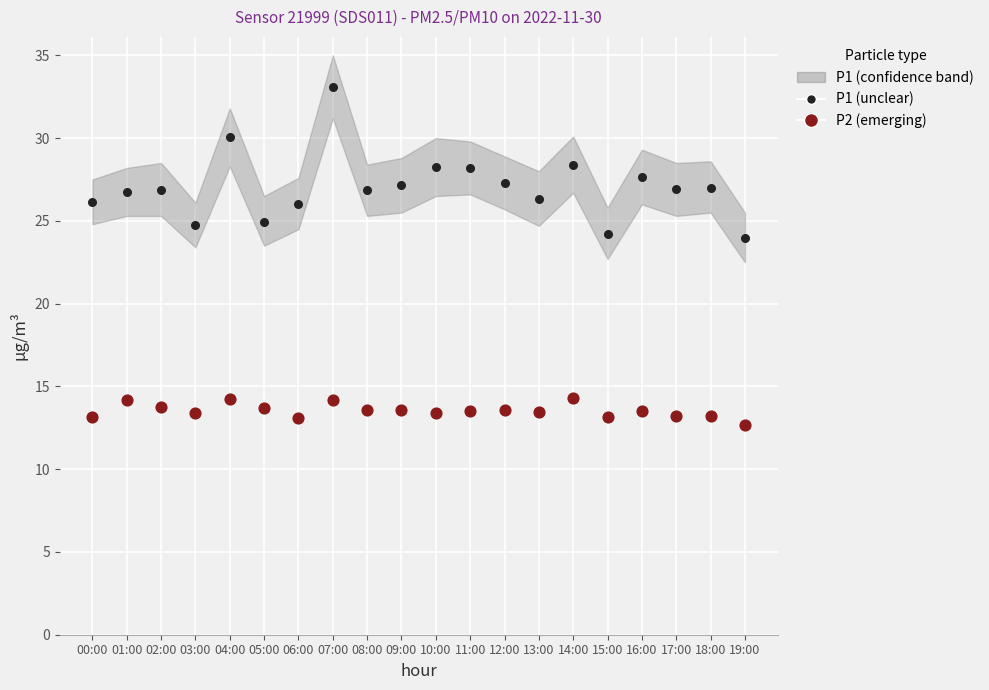

Across all data points, what is the range of Y values (max minus min)?

20.4